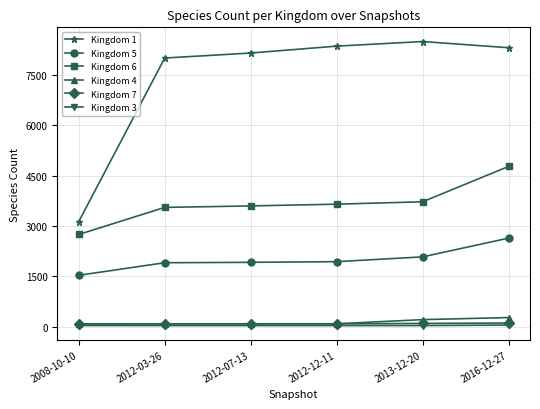

True or false: Kingdom 6 and Kingdom 3 cross at least once.

False